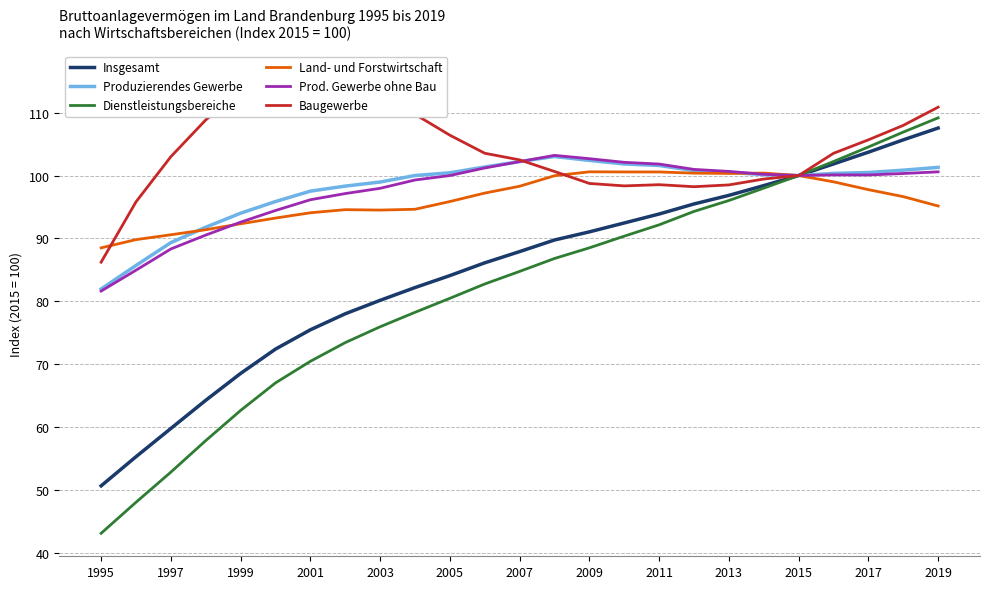

Is the value of Land- und Forstwirtschaft at 2013 greater than the value of Produzierendes Gewerbe at 2007?

No